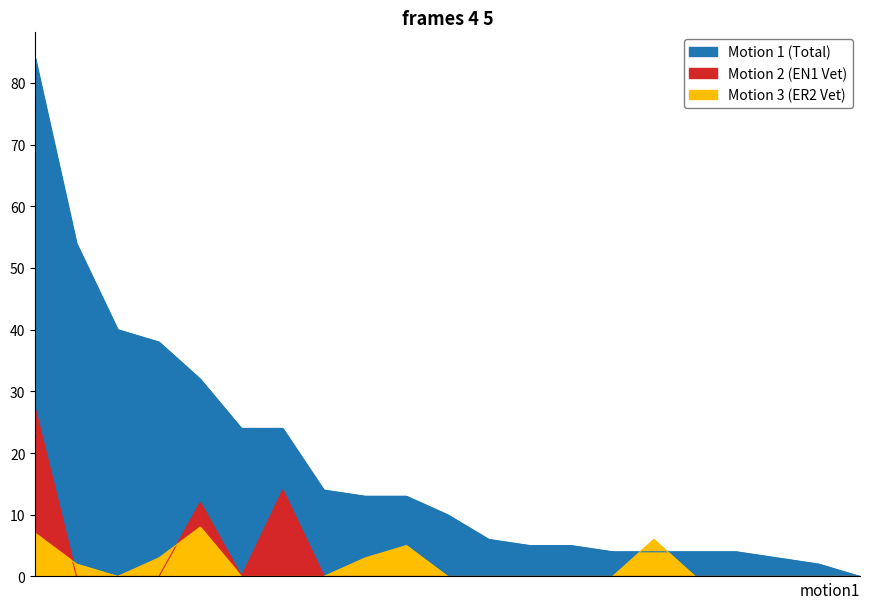

Reading left to right, extract all data points from this chart.

Motion 1 (Total): DEFEVER=84	DONNEDIEU=54	CAUSSE=40	CHATRY=38	AMEN=32	SUCCOJA=24	CASTERA=24	RAVISE=14	BOUGON=13	BEAUDRU=13	BOUNEY=10	BURGER=6	URIER=5	MOREAU=5	CLOUARD=4	LAGARDE=4	CANIZARES=4	DEREURE=4	MAAS=3	IRATCABAL=2	AERTS=0
Motion 2 (EN1 Vet): DEFEVER=27	DONNEDIEU=0	CAUSSE=0	CHATRY=0	AMEN=12	SUCCOJA=0	CASTERA=14	RAVISE=0	BOUGON=0	BEAUDRU=0	BOUNEY=0	BURGER=0	URIER=0	MOREAU=0	CLOUARD=0	LAGARDE=0	CANIZARES=0	DEREURE=0	MAAS=0	IRATCABAL=0	AERTS=0
Motion 3 (ER2 Vet): DEFEVER=7	DONNEDIEU=2	CAUSSE=0	CHATRY=3	AMEN=8	SUCCOJA=0	CASTERA=0	RAVISE=0	BOUGON=3	BEAUDRU=5	BOUNEY=0	BURGER=0	URIER=0	MOREAU=0	CLOUARD=0	LAGARDE=6	CANIZARES=0	DEREURE=0	MAAS=0	IRATCABAL=0	AERTS=0